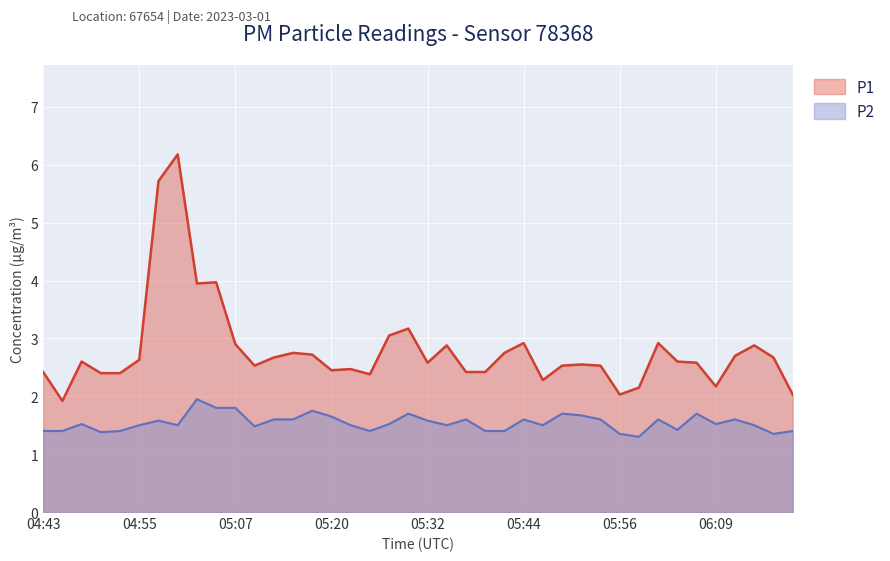

What is the greatest value displayed?

6.2